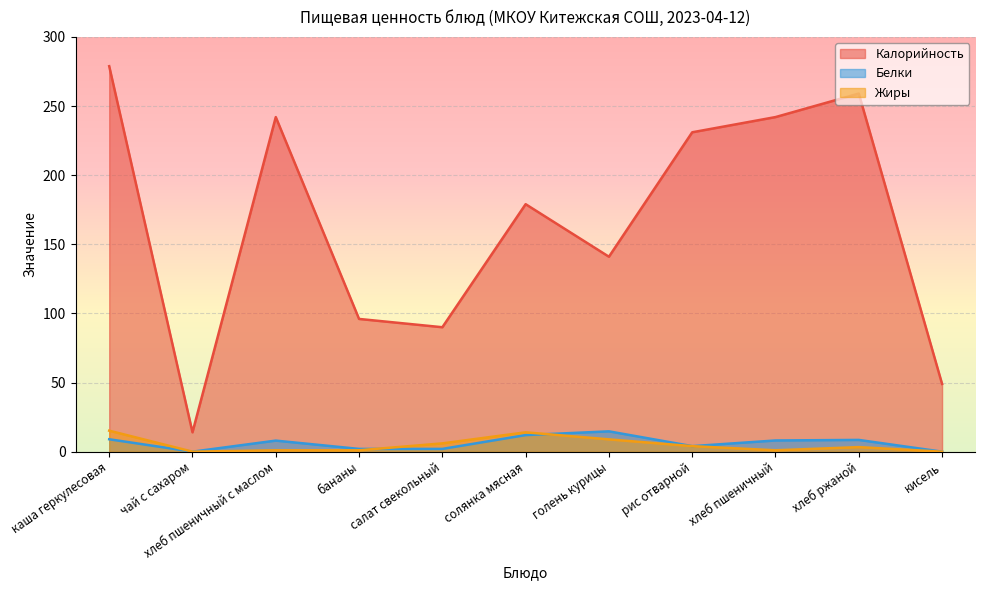

Which series has the widest spread of values?

Калорийность